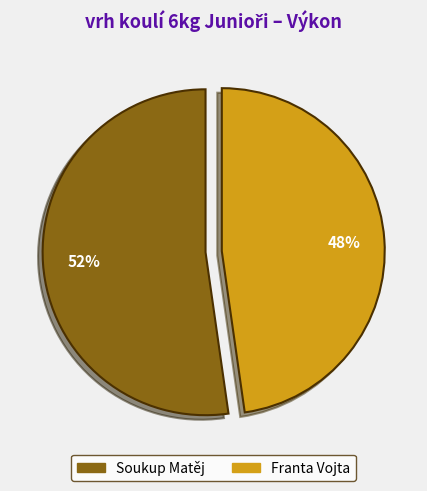

Do Franta Vojta and Soukup Matěj together represent more than half of the pie?

Yes